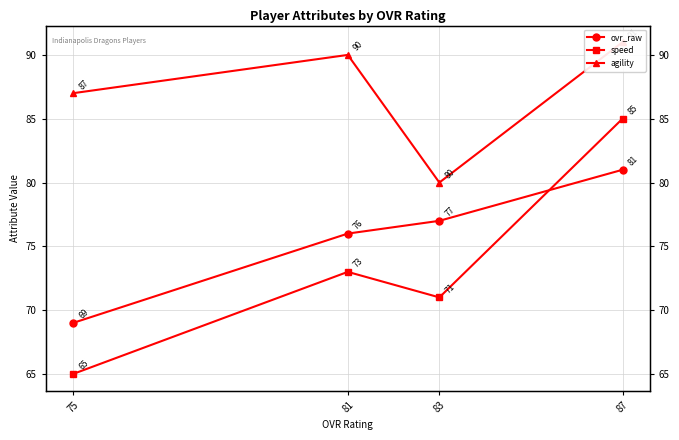

At which category does speed reach its first local valley?

83